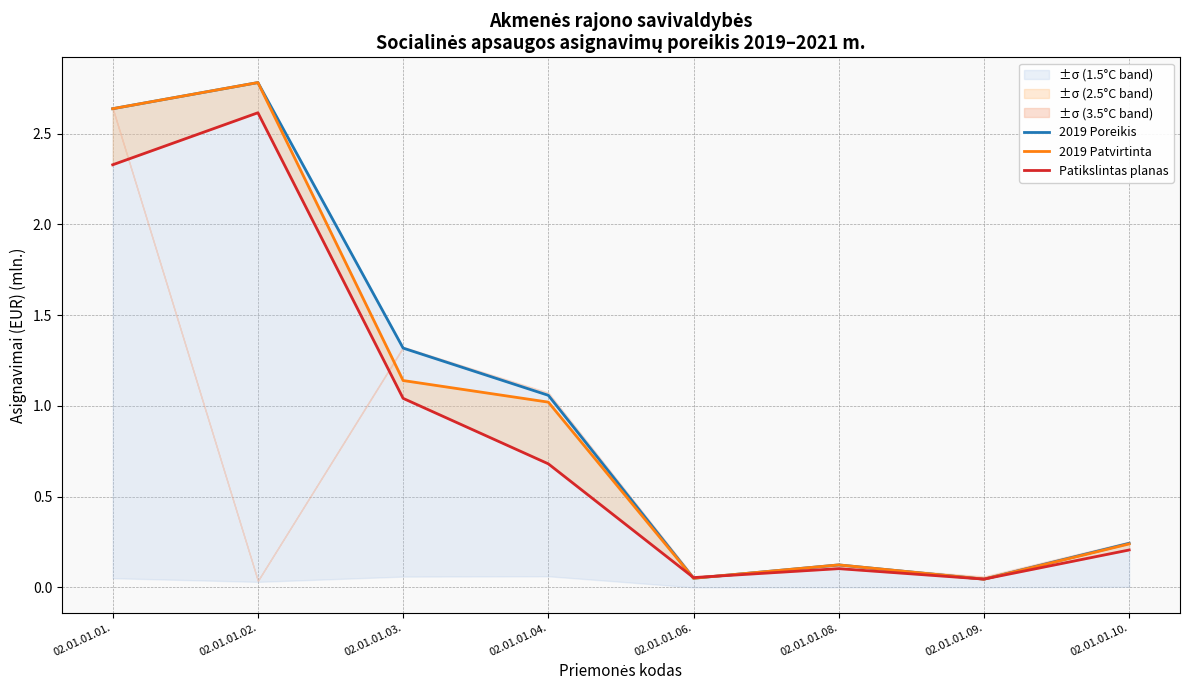

What is the total value across all series at 02.01.01.06.?

0.2